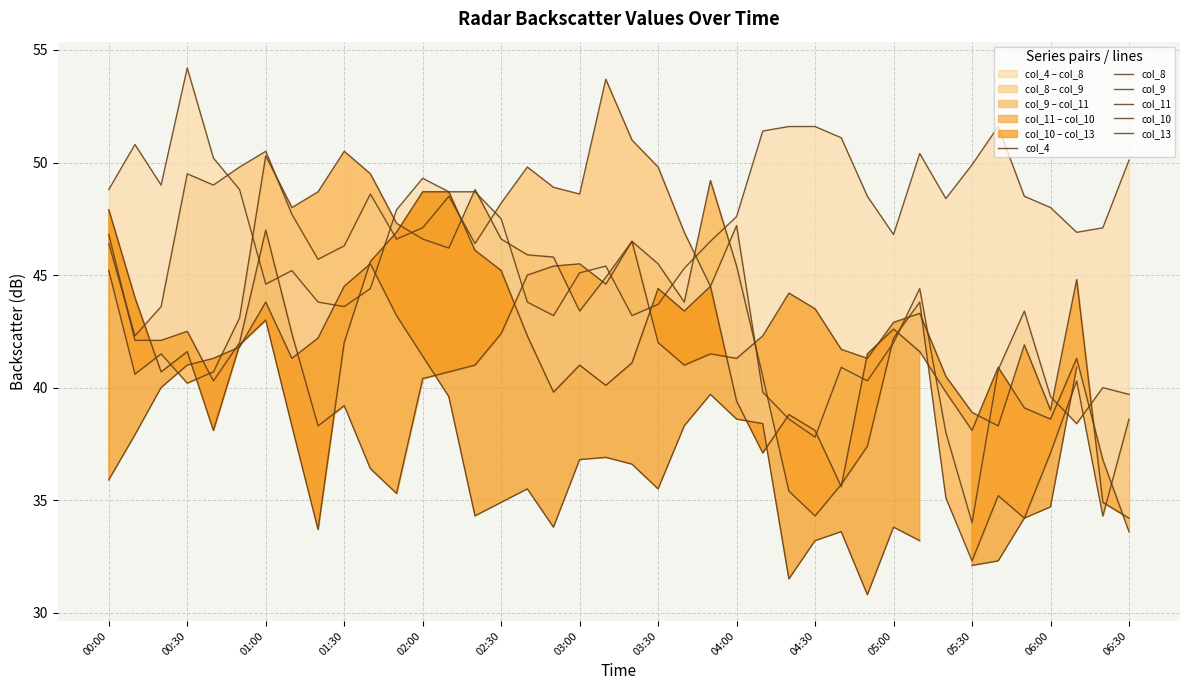

How many data points in col_10 are above 41?

21